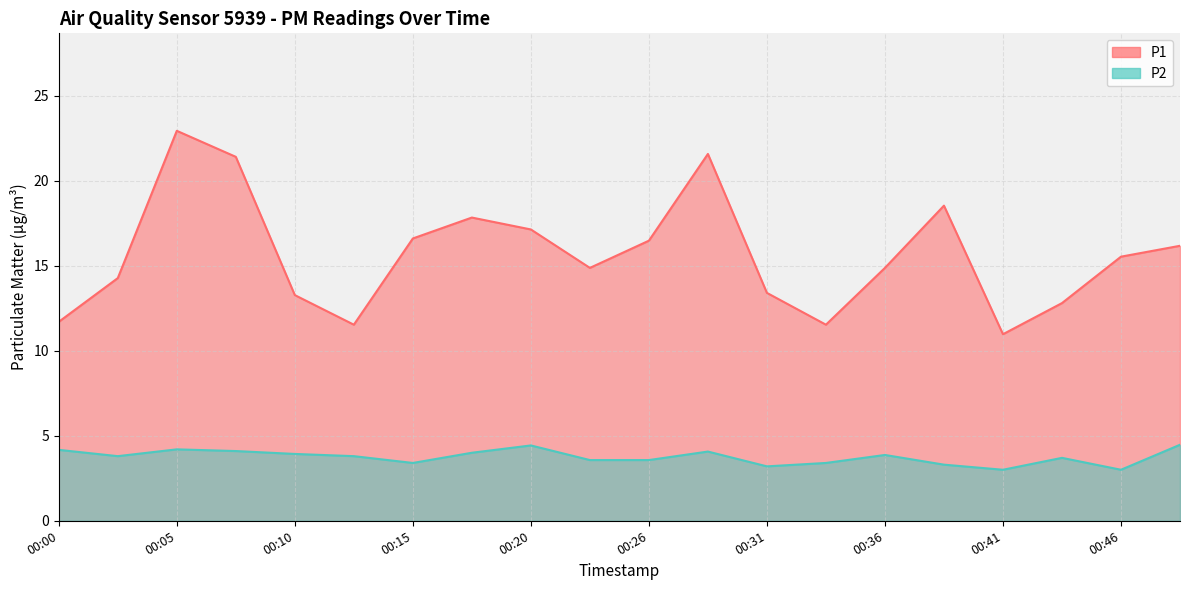

What is the sum of all P2 values?

75.0